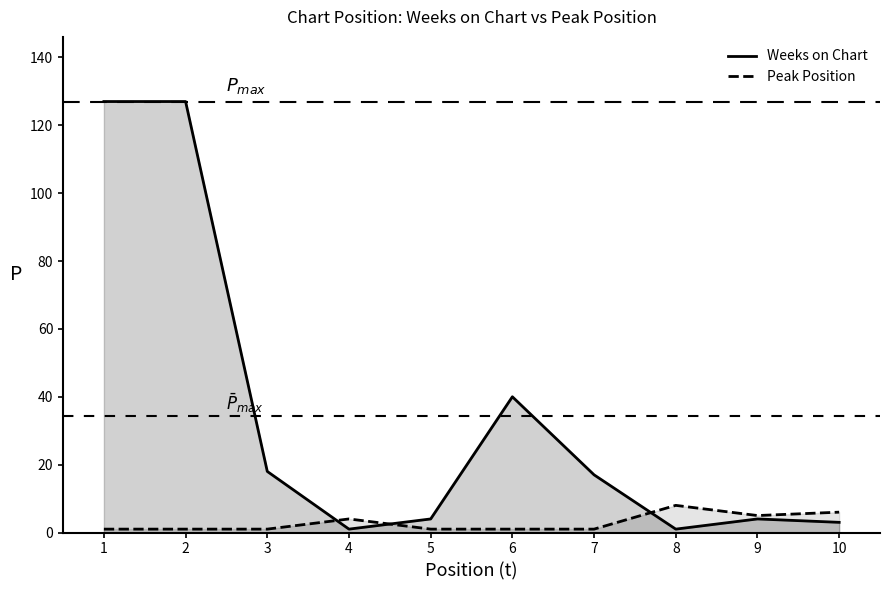

What is the spread (max minus min) of values at 5?

3